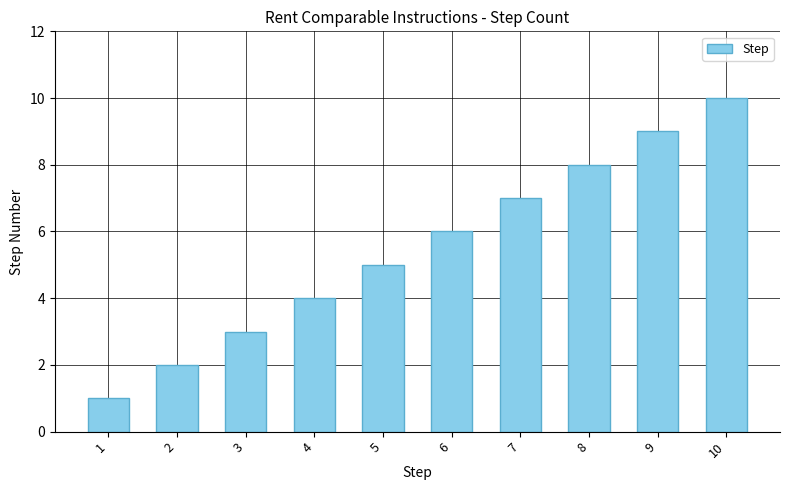

Are the bars grouped side by side (vs. stacked)?

No